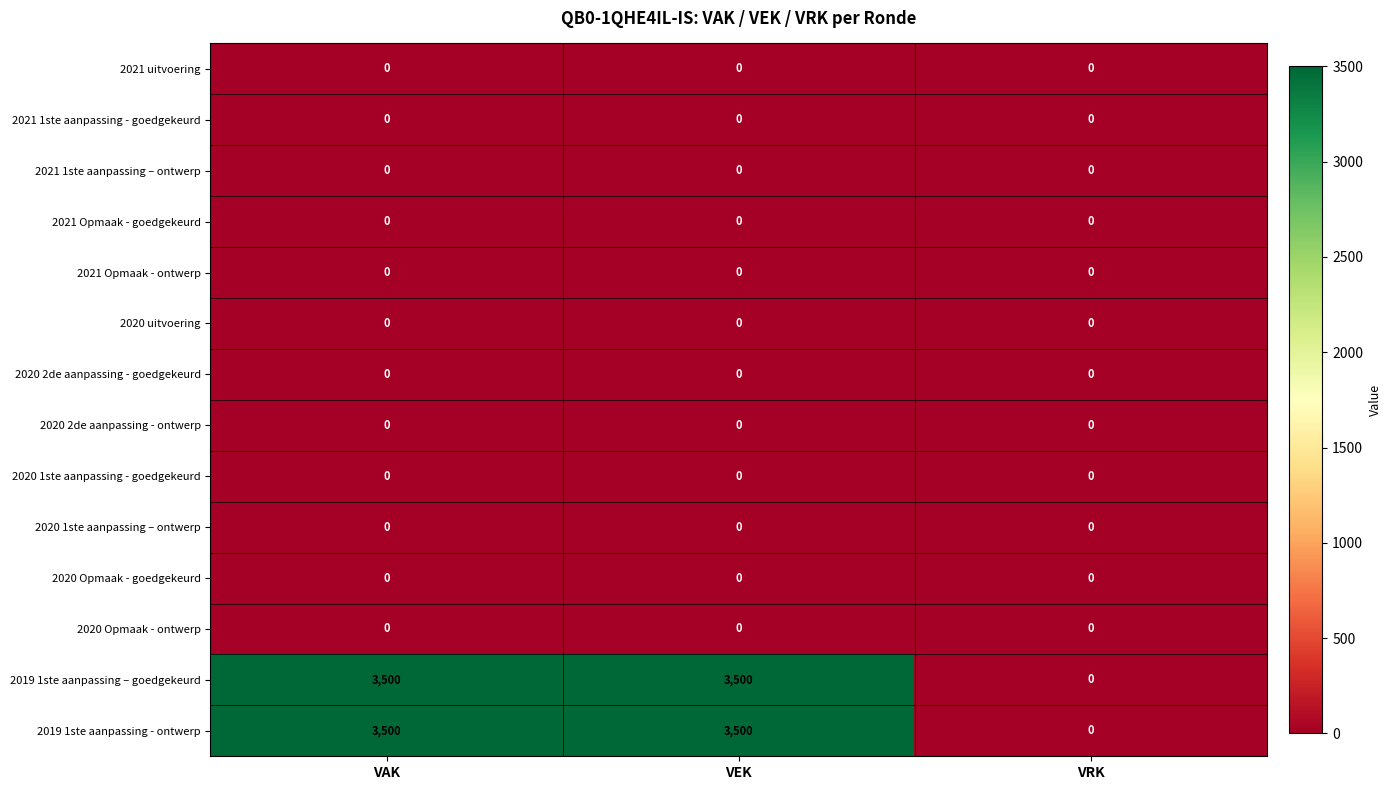

What is the total value across all series at VAK?

7000